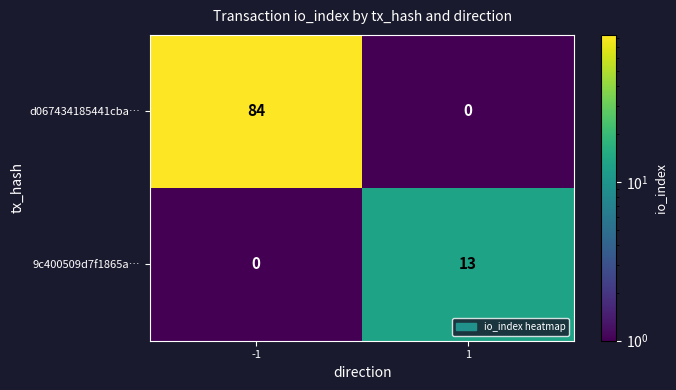

What is the average value of the d067434185441cba… series?

42